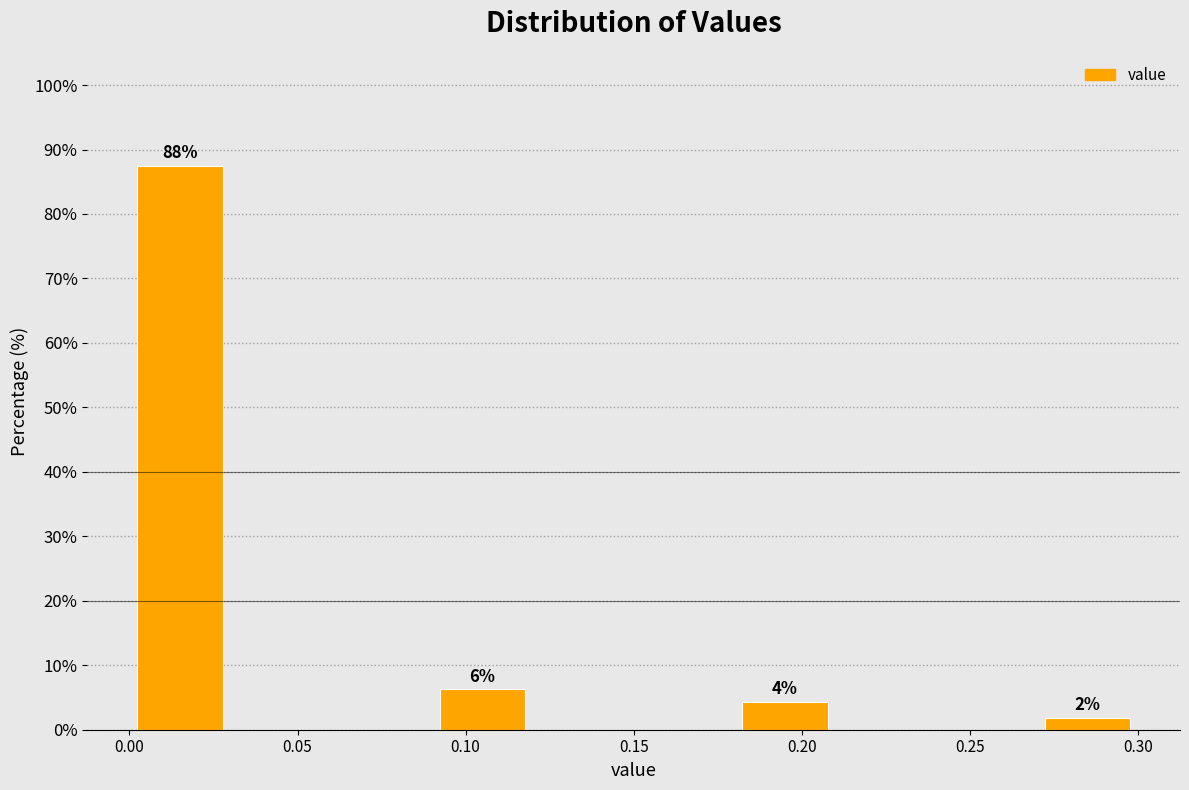

Which range on the x-axis has the tallest bar?

0.00 to 0.03